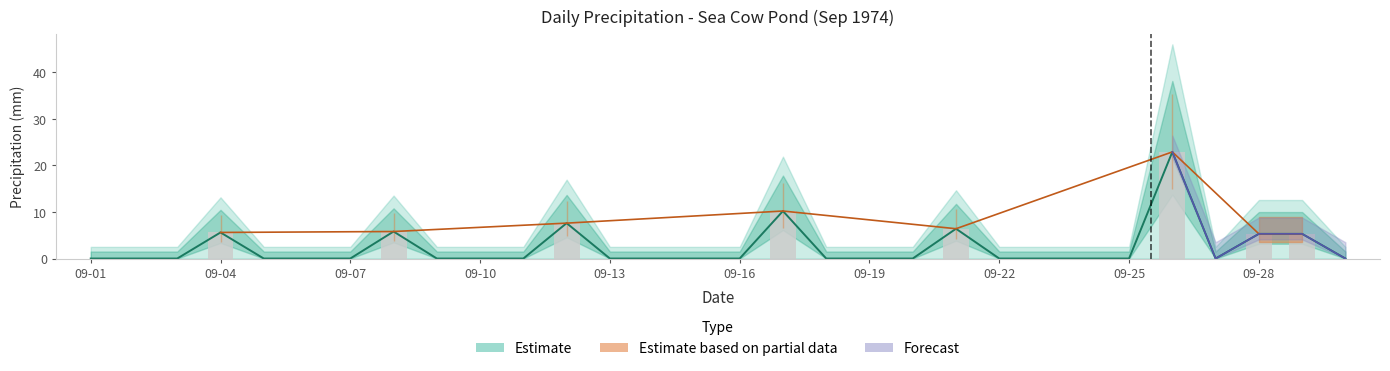

True or false: Total Rain (mm) has a value of 15.4 at 09-19.

False